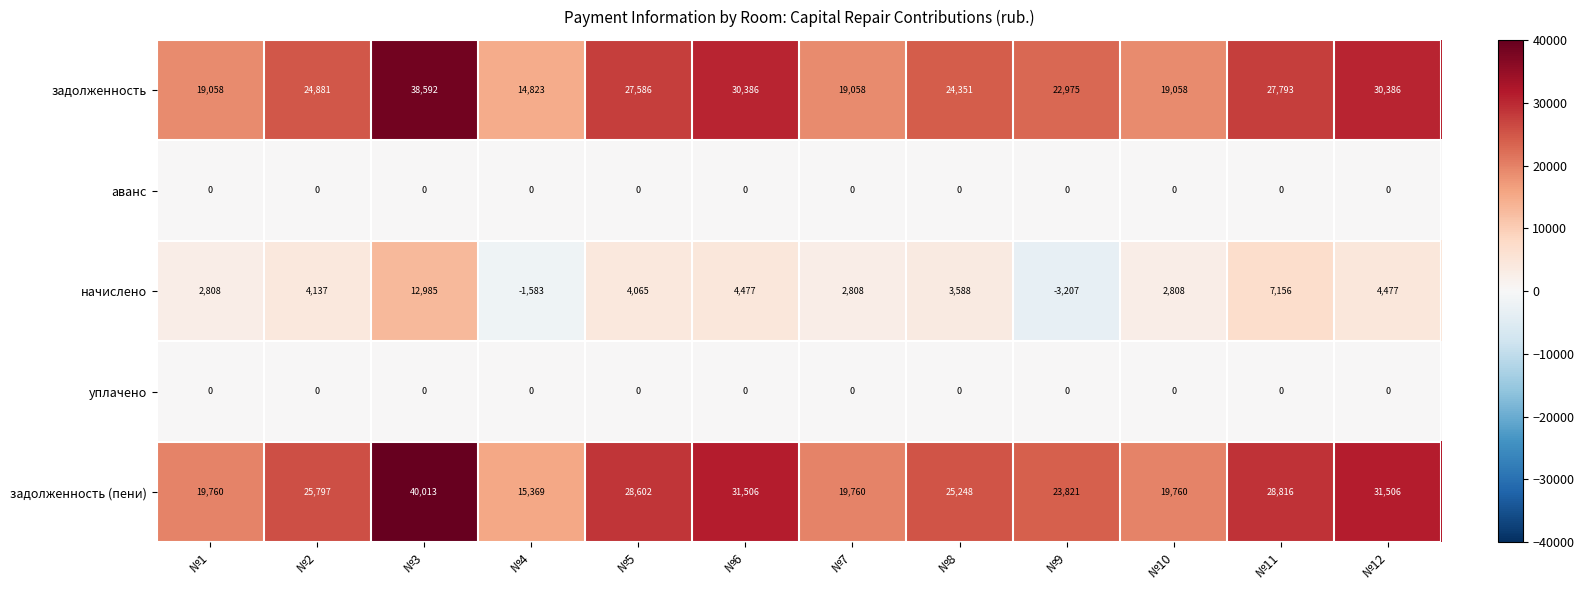

Which series changed the most between №10 and №12?

задолженность (пени)